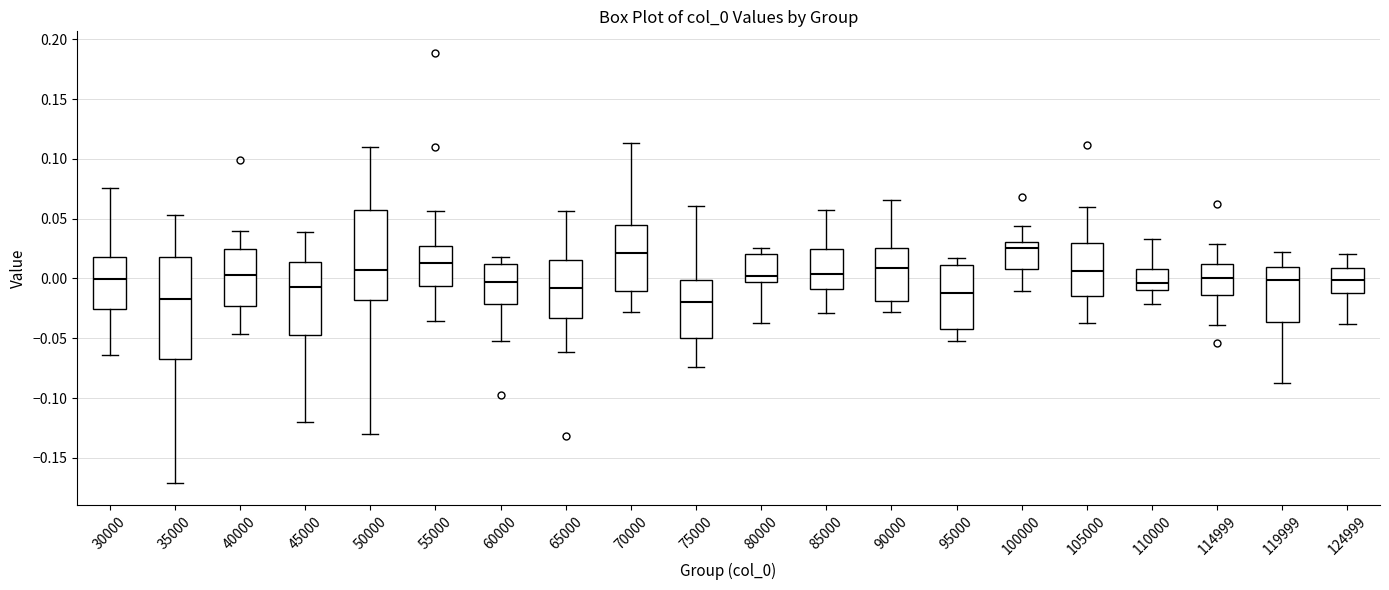

Reading left to right, read every box against the y-axis: the position of its median line, the range the box covers, and the ends of its whiskers. The values are not printed on the chart, so give them approximately, as read against the axis.

30000: median 0.000, box -0.025 to 0.020, whiskers -0.065 to 0.075
35000: median -0.015, box -0.070 to 0.020, whiskers -0.170 to 0.055
40000: median 0.005, box -0.025 to 0.025, whiskers -0.045 to 0.040
45000: median -0.005, box -0.045 to 0.015, whiskers -0.120 to 0.040
50000: median 0.005, box -0.020 to 0.055, whiskers -0.130 to 0.110
55000: median 0.015, box -0.005 to 0.025, whiskers -0.035 to 0.055
60000: median -0.005, box -0.020 to 0.010, whiskers -0.050 to 0.020
65000: median -0.010, box -0.035 to 0.015, whiskers -0.060 to 0.055
70000: median 0.020, box -0.010 to 0.045, whiskers -0.030 to 0.115
75000: median -0.020, box -0.050 to 0.000, whiskers -0.075 to 0.060
80000: median 0.000, box -0.005 to 0.020, whiskers -0.035 to 0.025
85000: median 0.005, box -0.010 to 0.025, whiskers -0.030 to 0.055
90000: median 0.010, box -0.020 to 0.025, whiskers -0.030 to 0.065
95000: median -0.010, box -0.045 to 0.010, whiskers -0.050 to 0.015
100000: median 0.025, box 0.010 to 0.030, whiskers -0.010 to 0.045
105000: median 0.005, box -0.015 to 0.030, whiskers -0.035 to 0.060
110000: median -0.005, box -0.010 to 0.010, whiskers -0.020 to 0.035
114999: median 0.000, box -0.015 to 0.010, whiskers -0.040 to 0.030
119999: median 0.000, box -0.035 to 0.010, whiskers -0.085 to 0.025
124999: median 0.000, box -0.010 to 0.010, whiskers -0.040 to 0.020